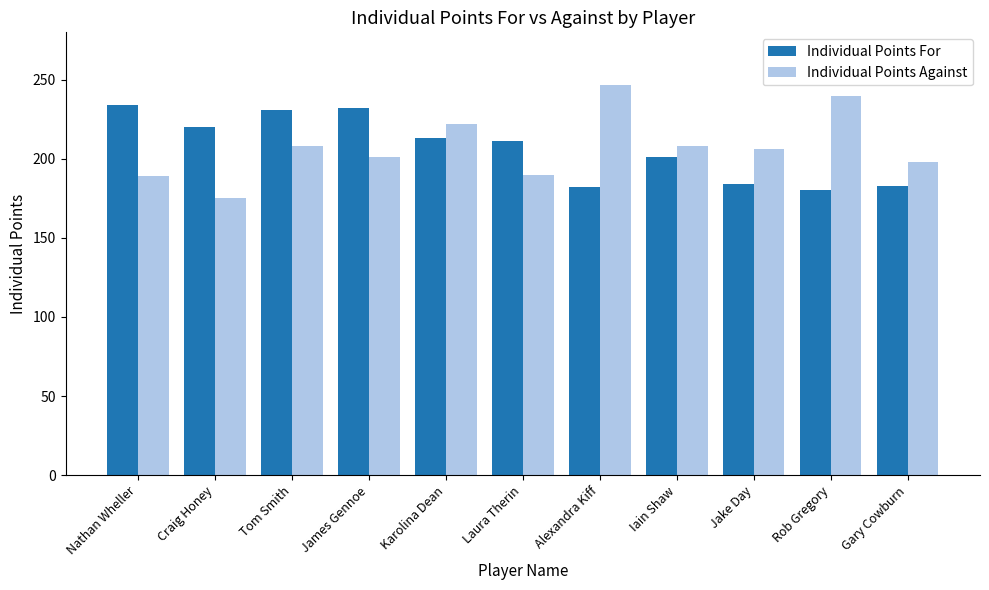

Count the number of categories in the chart.

11